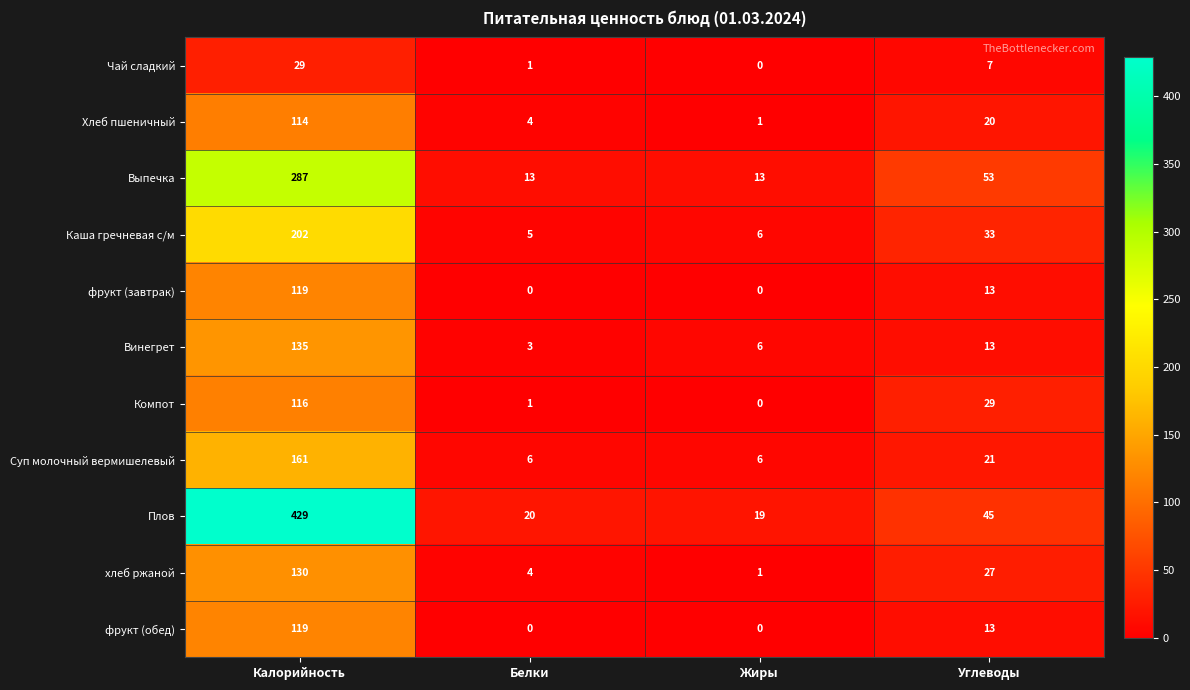

What is the sum of all Плов values?

513